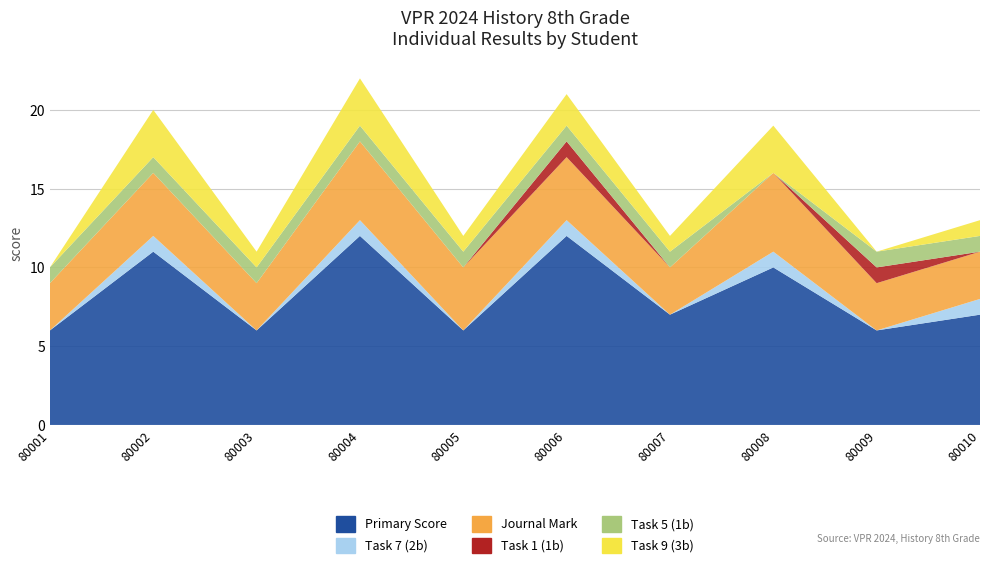

Reading left to right, what are all the values shown in this chart?

Primary Score: 6	11	6	12	6	12	7	10	6	7
Task 7 (2b): 0	1	0	1	0	1	0	1	0	1
Journal Mark: 3	4	3	5	4	4	3	5	3	3
Task 1 (1b): 0	0	0	0	0	1	0	0	1	0
Task 5 (1b): 1	1	1	1	1	1	1	0	1	1
Task 9 (3b): 0	3	1	3	1	2	1	3	0	1